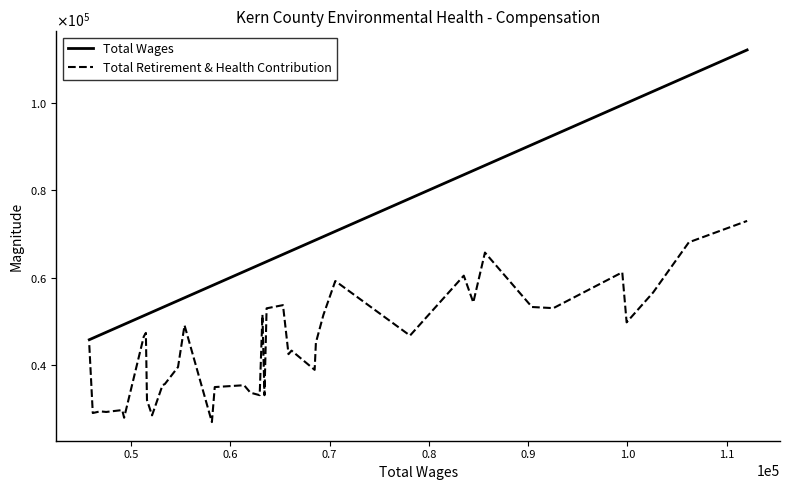

Reading left to right, transcribe all the data shown in this chart.

Total Wages: 45787	46137	46880	47489	49106	49294	51273	51486	51597	52108	53164	53397	54725	55380	58137	58424	61379	62014	62951	63229	63432	63648	65298	65855	66160	68487	68614	69369	70567	78092	83511	84470	85643	90378	92536	99476	99915	102586	106184	112052
Total Retirement & Health Contribution: 44543	29018	29401	29263	29699	27941	46498	47346	31991	28487	35393	35647	39535	49083	26943	34958	35379	33676	33102	51517	33101	52965	53693	42482	43294	38893	45120	51455	59210	46731	60434	54306	65714	53266	53007	61201	49756	56594	68069	72952